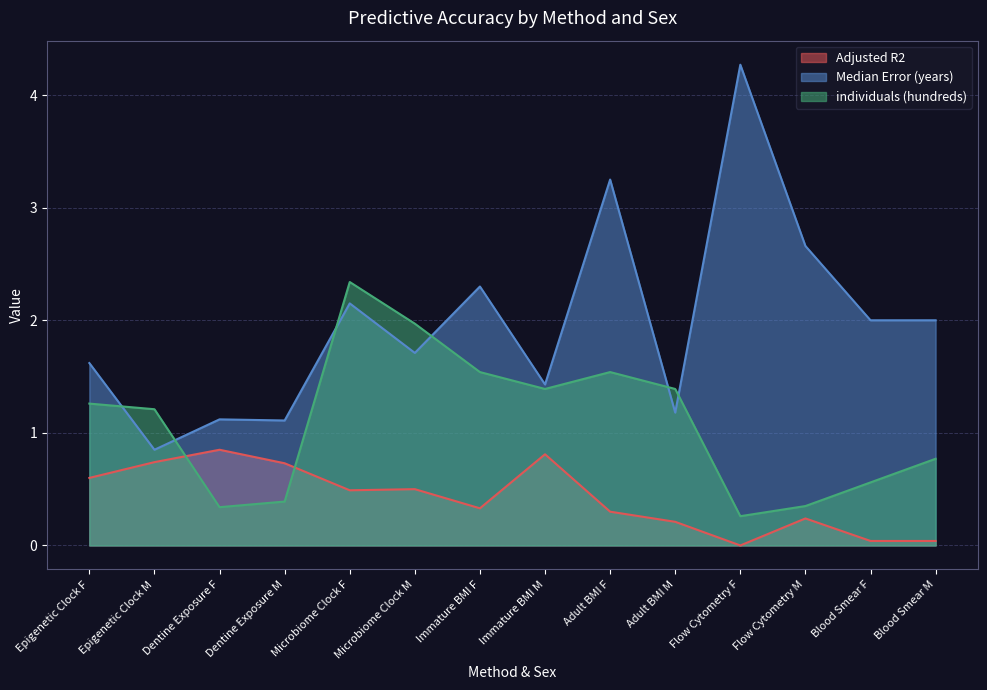

Reading left to right, transcribe all the data shown in this chart.

Adjusted R2: 0.6	0.7	0.8	0.7	0.5	0.5	0.3	0.8	0.3	0.2	0.0	0.2	0.0	0.0
Median Error (years): 1.6	0.8	1.1	1.1	2.1	1.7	2.3	1.4	3.2	1.2	4.3	2.7	2.0	2.0
individuals (hundreds): 1.3	1.2	0.3	0.4	2.3	2.0	1.5	1.4	1.5	1.4	0.3	0.3	0.6	0.8